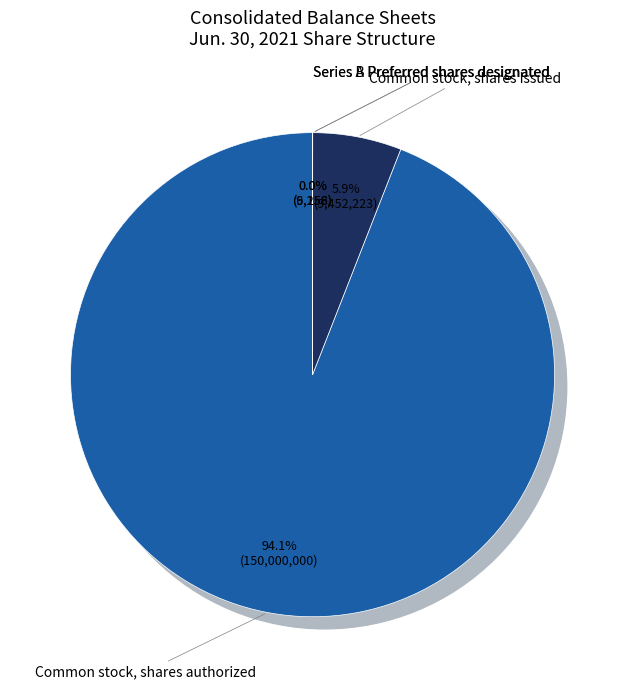

Which category has the smallest portion of the pie?

Series B Preferred shares designated